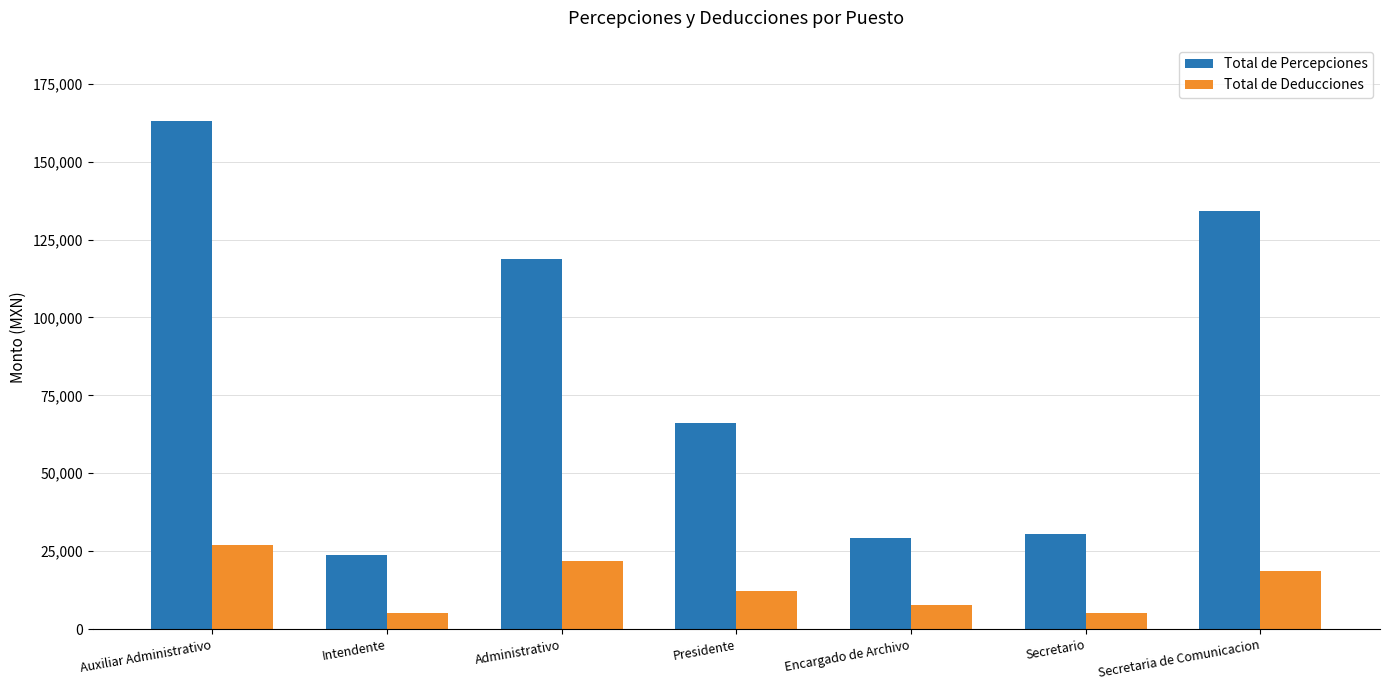

How many bars are there in total?

14